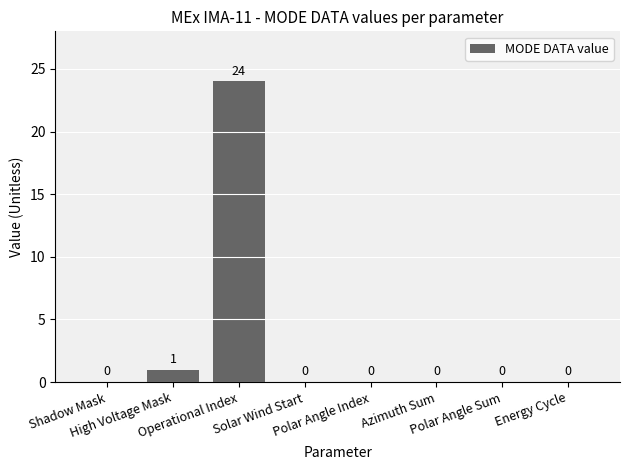

Reading left to right, list all the values displayed in this chart.

0	1	24	0	0	0	0	0